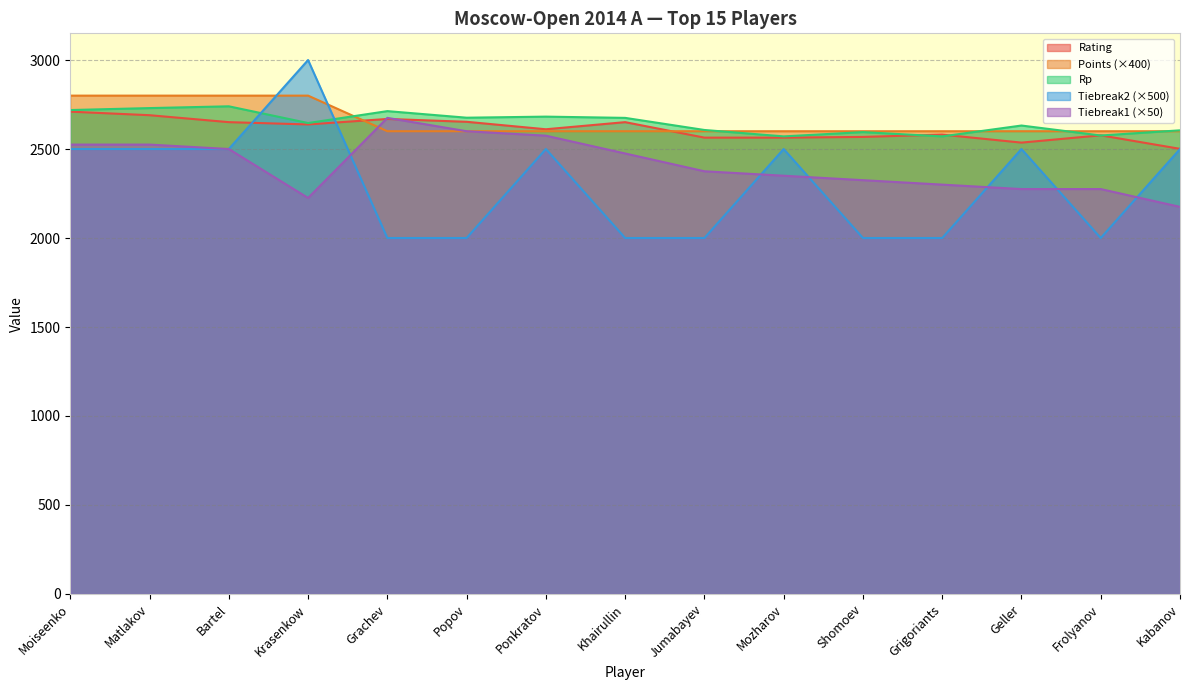

What is the total value across all series at Moiseenko?

13254